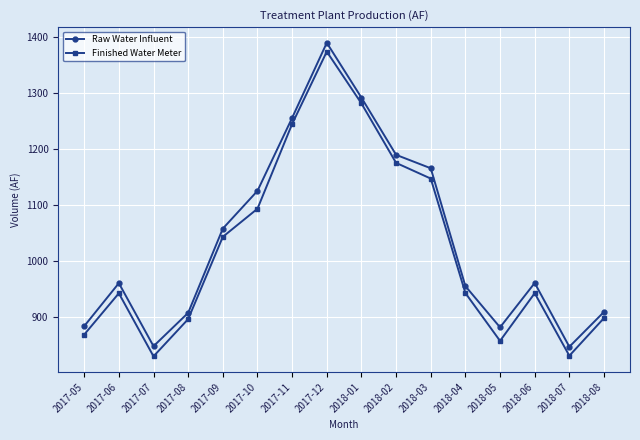

True or false: Finished Water Meter and Raw Water Influent intersect in this chart.

False